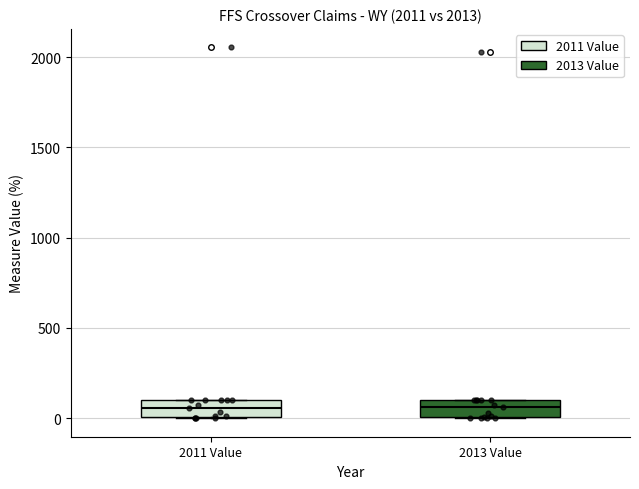

Where is the lower edge of the box for 2011 Value on the y-axis? The values are not printed on the chart, so give them approximately, as read against the axis.

0